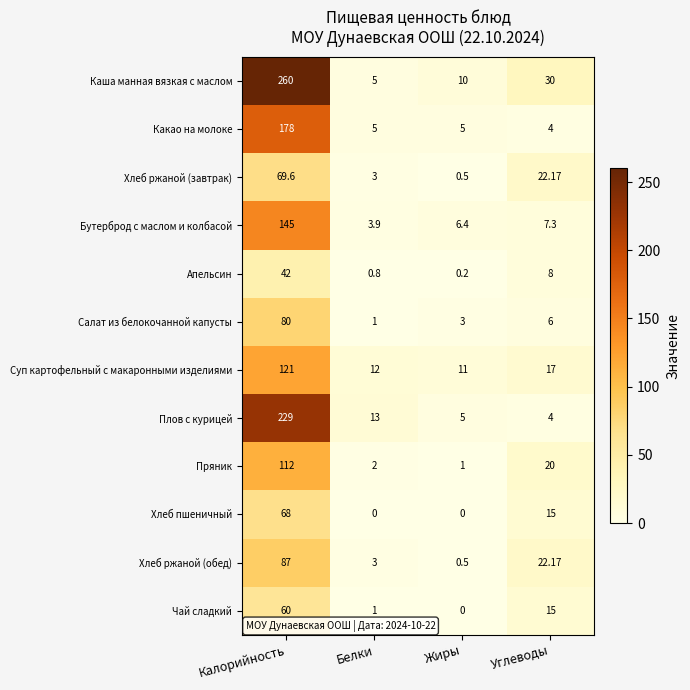

Where is Плов с курицей nearest to the value 116?

Белки